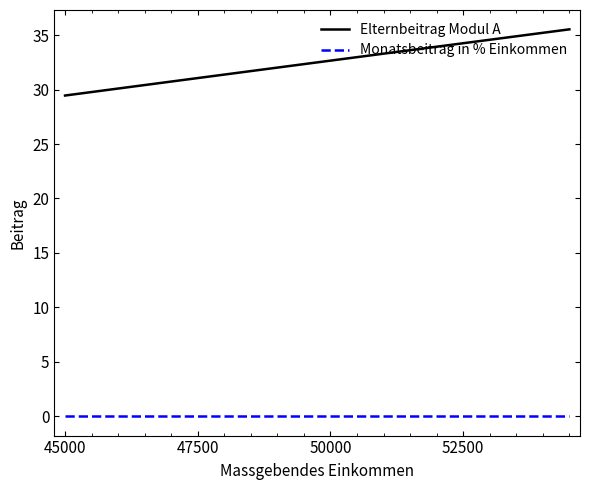

True or false: Monatsbeitrag in % Einkommen and Elternbeitrag Modul A intersect in this chart.

False